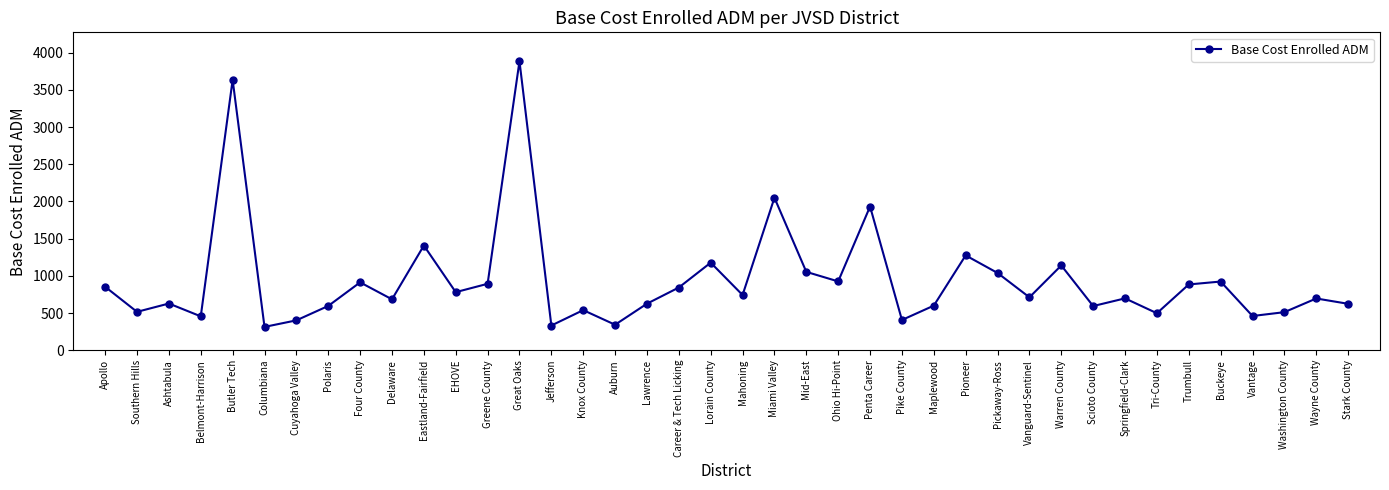

How many interior local valleys (lower than both neighbors) does the data have?

14